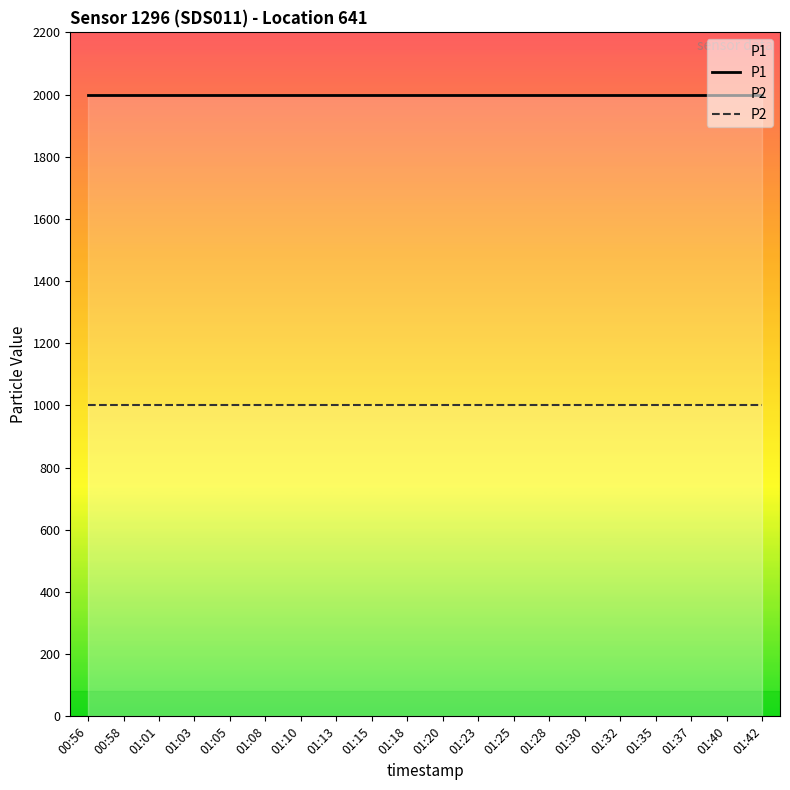

Reading left to right, transcribe all the data shown in this chart.

P1: 1999.9	1999.9	1999.9	1999.9	1999.9	1999.9	1999.9	1999.9	1999.9	1999.9	1999.9	1999.9	1999.9	1999.9	1999.9	1999.9	1999.9	1999.9	1999.9	1999.9
P2: 999.9	999.9	999.9	999.9	999.9	999.9	999.9	999.9	999.9	999.9	999.9	999.9	999.9	999.9	999.9	999.9	999.9	999.9	999.9	999.9